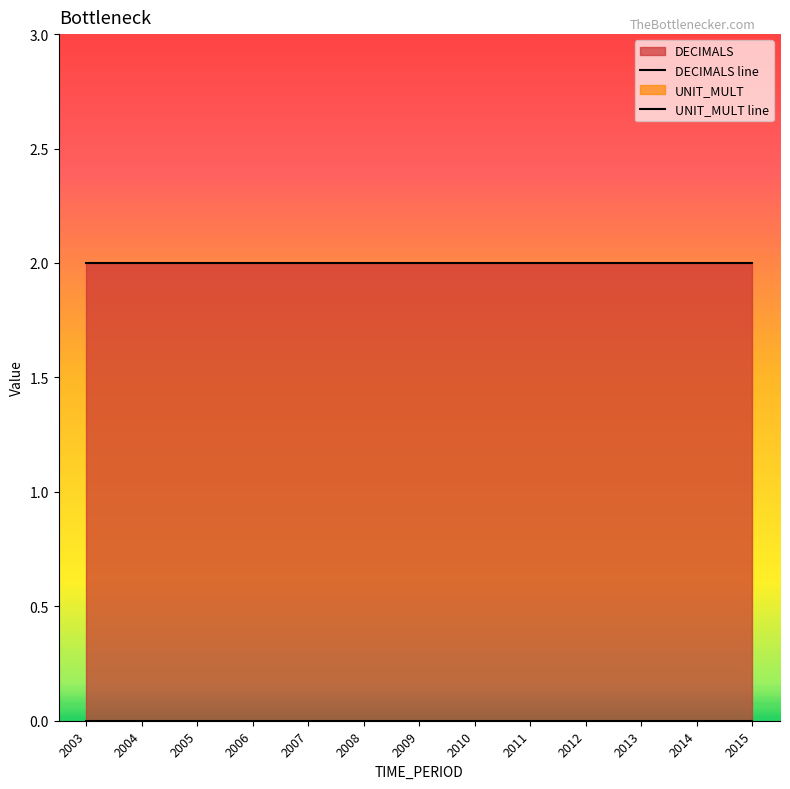

Reading right to left, transcribe all the data shown in this chart.

DECIMALS line: 2015=2	2014=2	2013=2	2012=2	2011=2	2010=2	2009=2	2008=2	2007=2	2006=2	2005=2	2004=2	2003=2
UNIT_MULT line: 2015=0	2014=0	2013=0	2012=0	2011=0	2010=0	2009=0	2008=0	2007=0	2006=0	2005=0	2004=0	2003=0